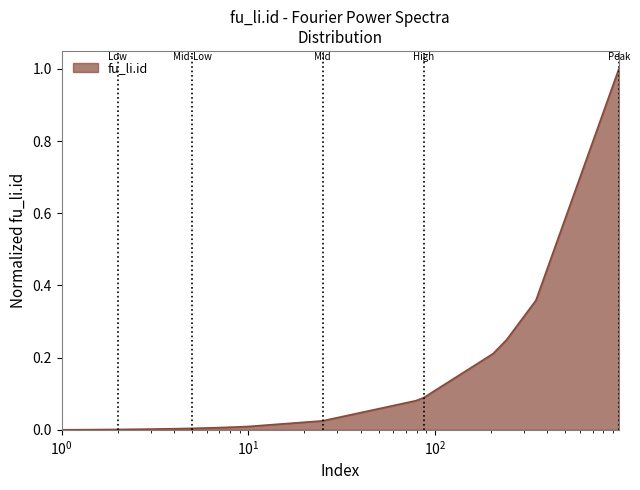

Does the chart have visible grid lines?

No